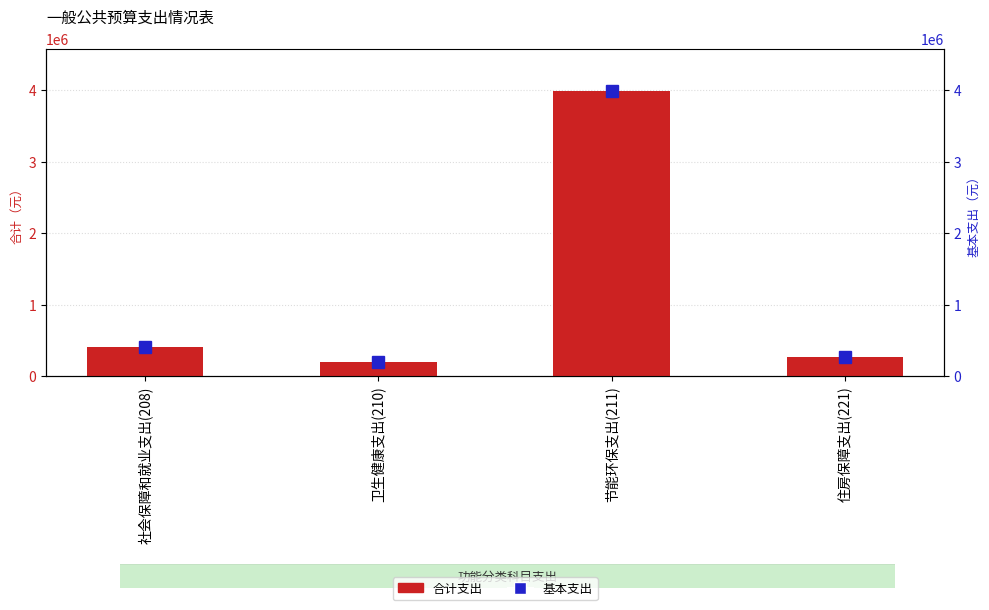

How many data points in 基本支出 are less than 404150?

2